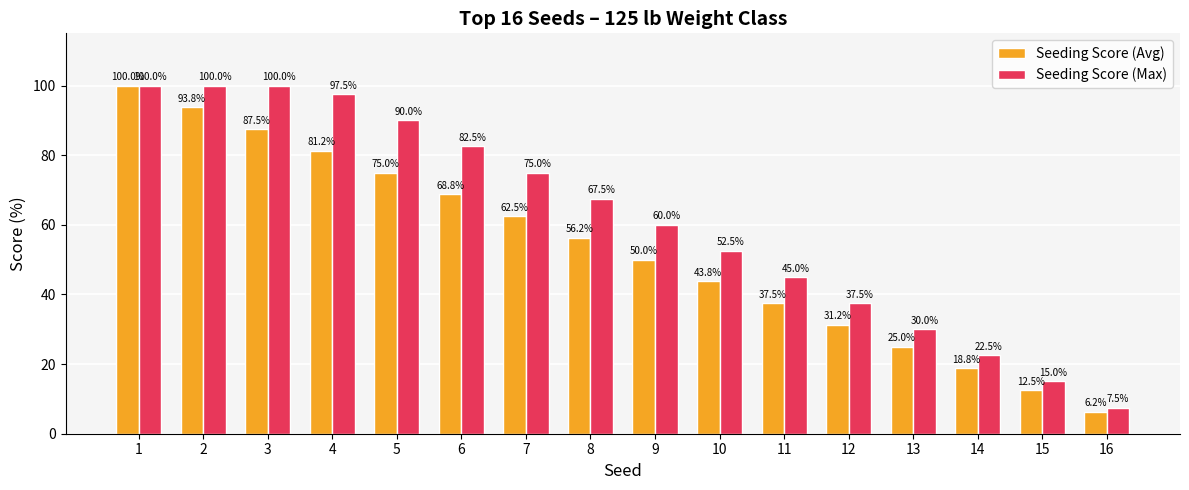

How many categories are shown in the chart?

16